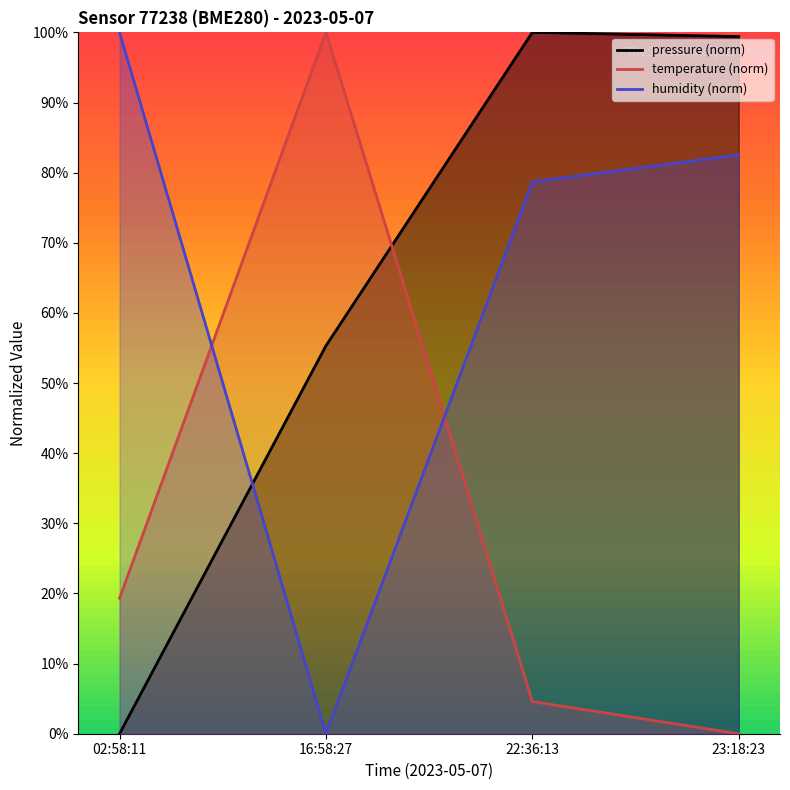

The pressure series shows 0.0 at 02:58:11. True or false?

True